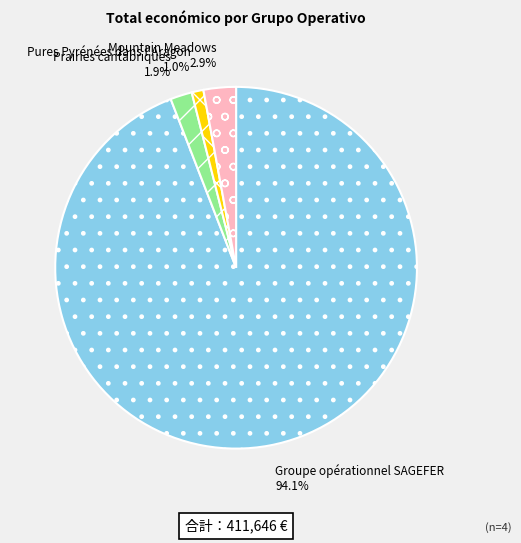

How many slices are in this pie chart?

4